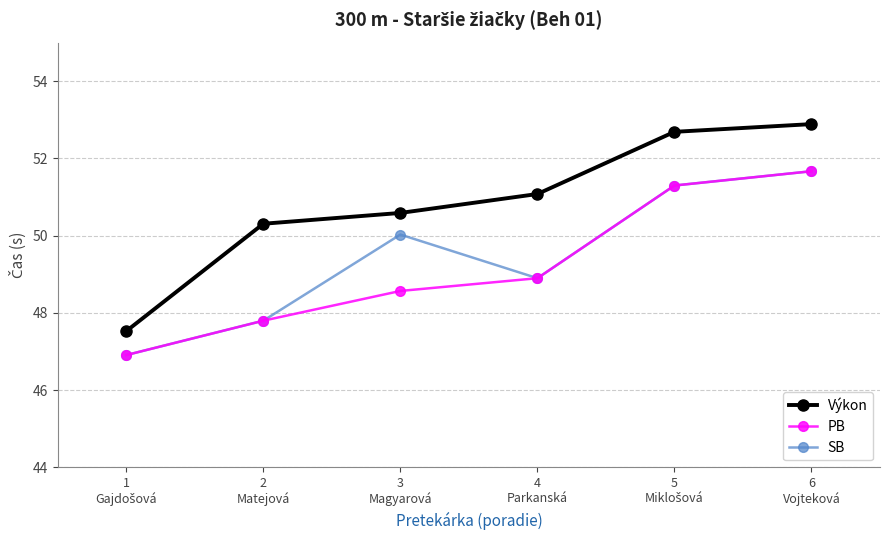

What is the greatest value displayed?

52.9